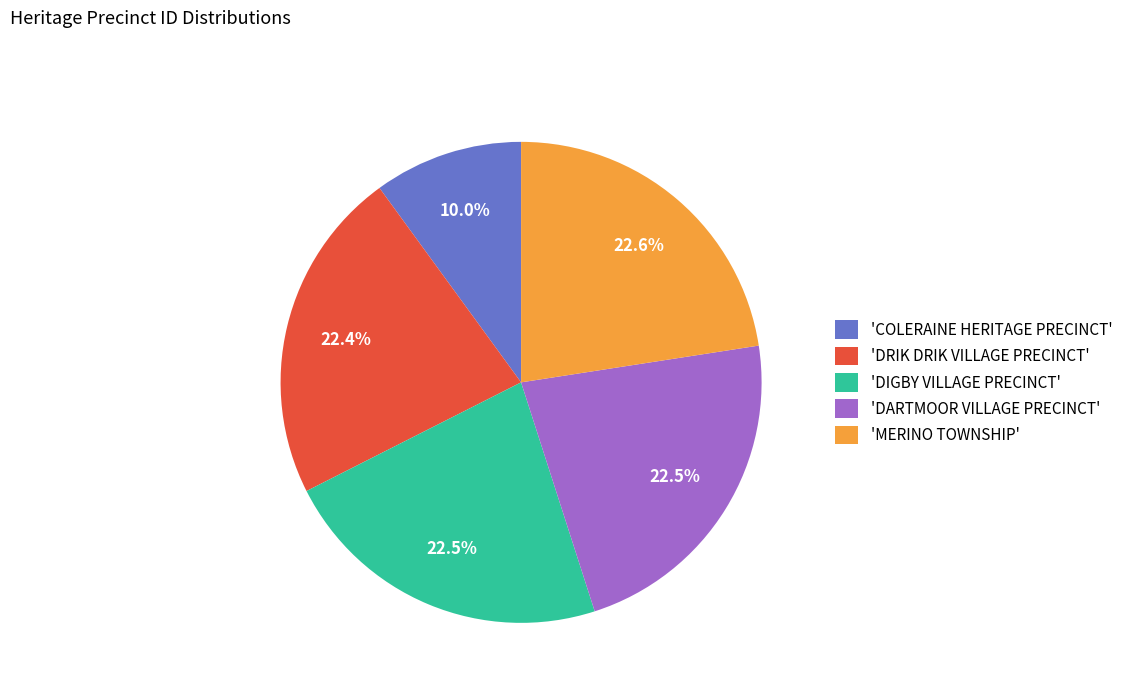

How many segments does this pie chart have?

5